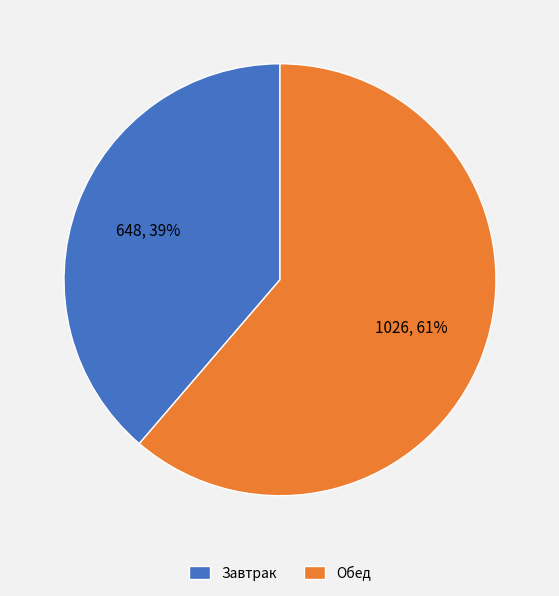

What is the largest slice in the pie chart?

Обед